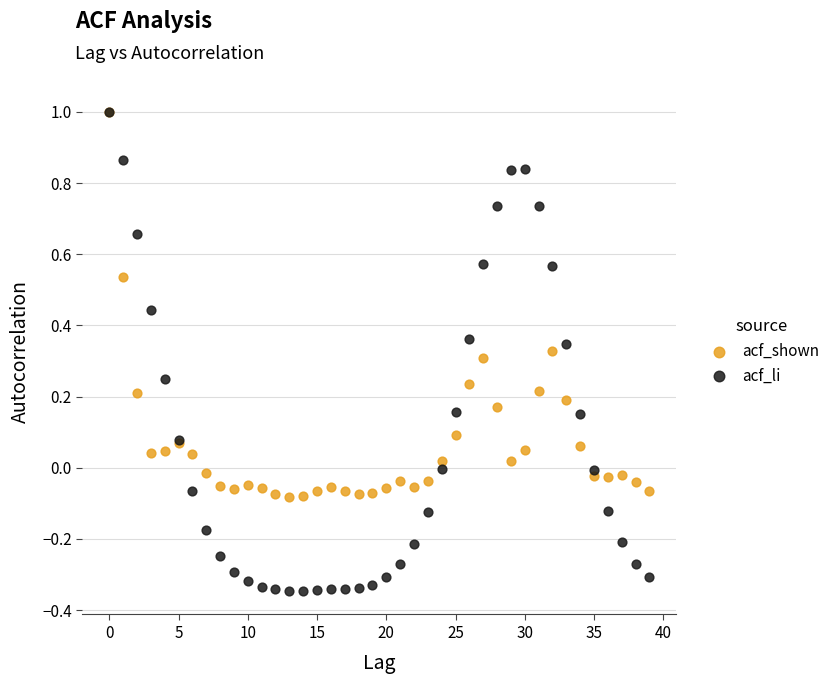

What are all the series names shown in the legend?

acf_shown, acf_li